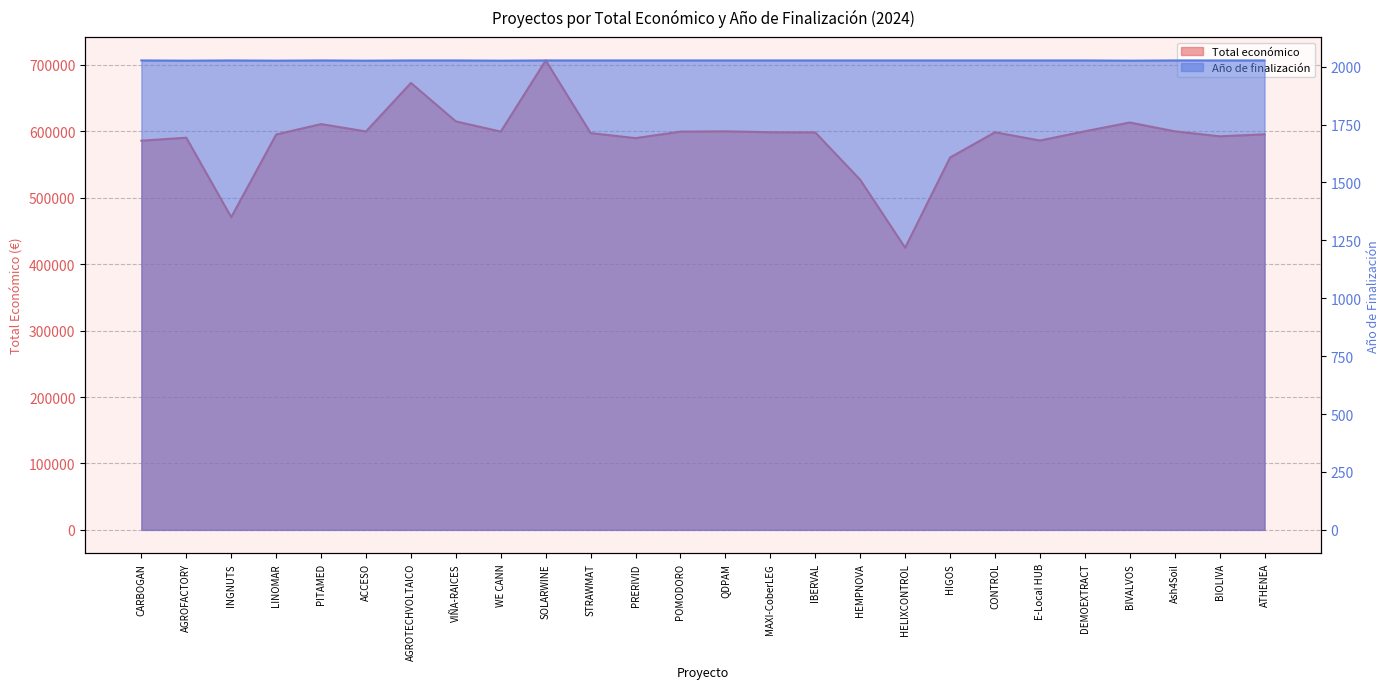

Reading left to right, what are all the values shown in this chart?

Total económico: CARBOGAN=585914	AGROFACTORY=590382	INGNUTS=470675	LINOMAR=595173	PITAMED=610889	ACCESO=599779	AGROTECHVOLTAICO=672807	VIÑA-RAICES=614907	WE CANN=599584	SOLARWINE=706697	STRAWMAT=597320	PRERIVID=589731	POMODORO=599540	QDPAM=599986	MAXI-CoberLEG=598609	IBERVAL=598303	HEMPNOVA=526962	HELIXCONTROL=424720	HIGOS=560529	CONTROL=598597	E-Local HUB=586120	DEMOEXTRACT=600043	BIVALVOS=613256	Ash4Soil=600000	BIOLIVA=592475	ATHENEA=595436
Año de finalización: CARBOGAN=2027	AGROFACTORY=2026	INGNUTS=2027	LINOMAR=2026	PITAMED=2027	ACCESO=2026	AGROTECHVOLTAICO=2027	VIÑA-RAICES=2027	WE CANN=2026	SOLARWINE=2027	STRAWMAT=2027	PRERIVID=2027	POMODORO=2027	QDPAM=2027	MAXI-CoberLEG=2027	IBERVAL=2027	HEMPNOVA=2027	HELIXCONTROL=2027	HIGOS=2027	CONTROL=2027	E-Local HUB=2027	DEMOEXTRACT=2027	BIVALVOS=2026	Ash4Soil=2027	BIOLIVA=2027	ATHENEA=2027